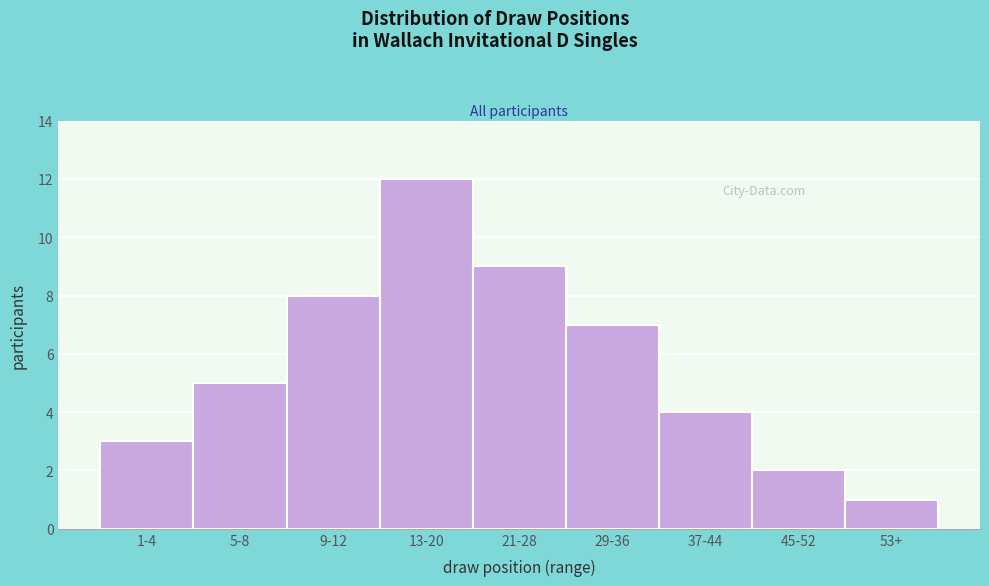

Reading right to left, extract all data points from this chart.

1	2	4	7	9	12	8	5	3